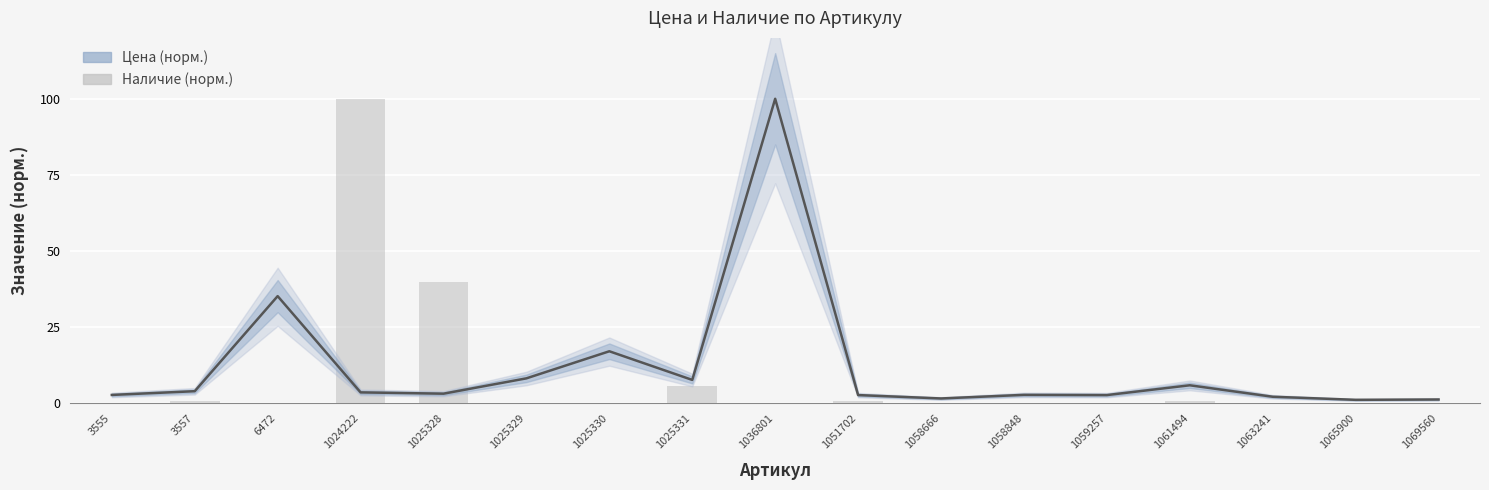

At 1051702, list the series in order from largest to smallest.

Цена (норм.), Наличие